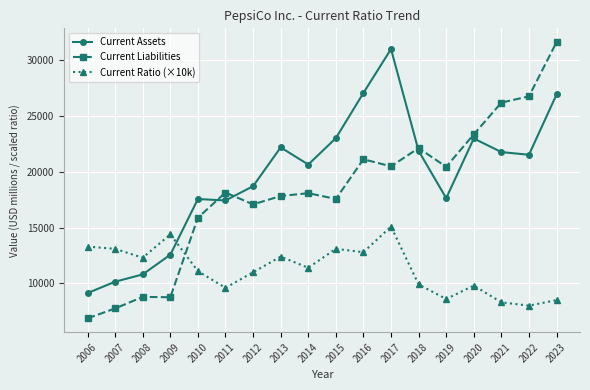

What is the value of the Current Assets point at the 10th from the left?

23031.0